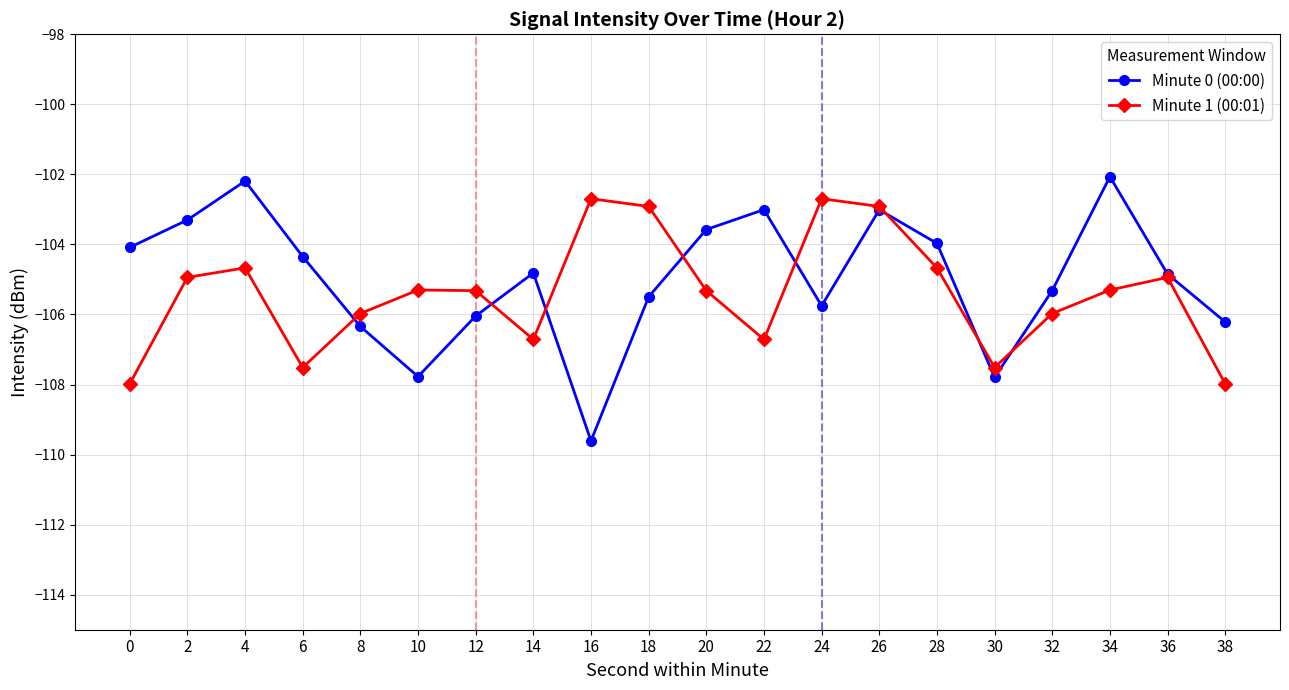

What is the maximum value shown in the chart?

-102.1